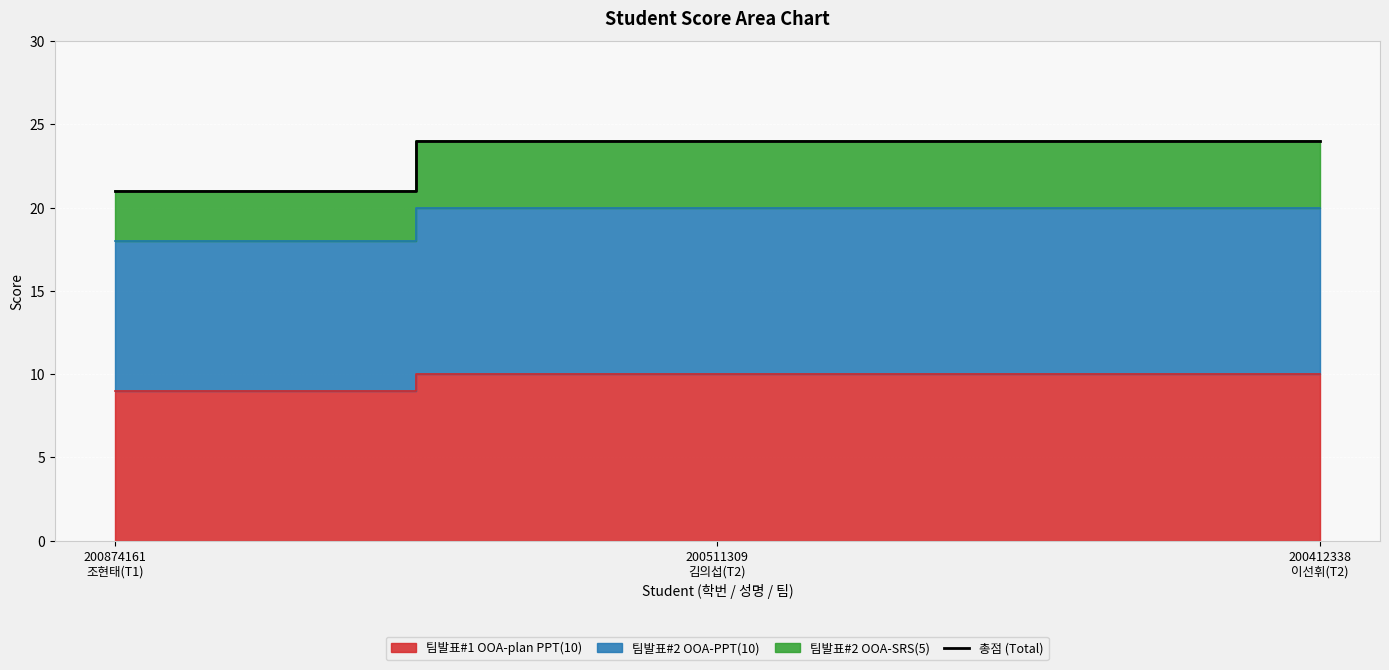

How many lines are shown in the chart?

1